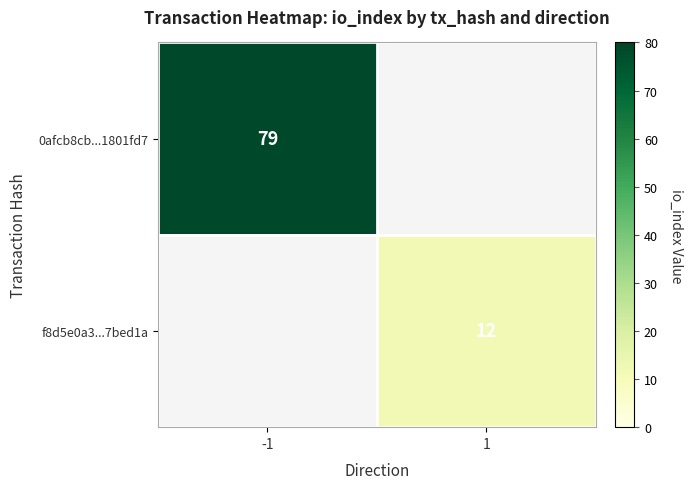

The f8d5e0a3...7bed1a series shows 6 at 1. True or false?

False